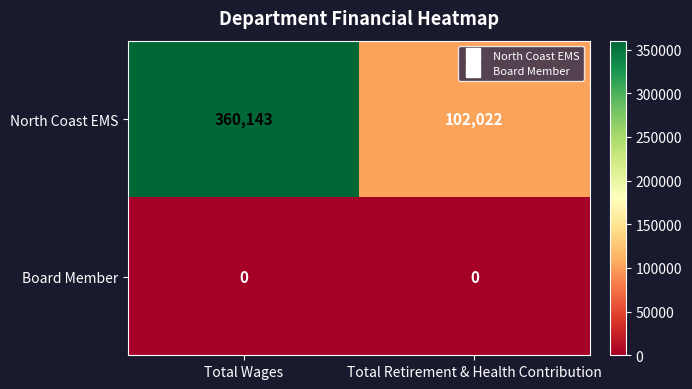

True or false: North Coast EMS has a value of 102022 at Total Retirement & Health Contribution.

True